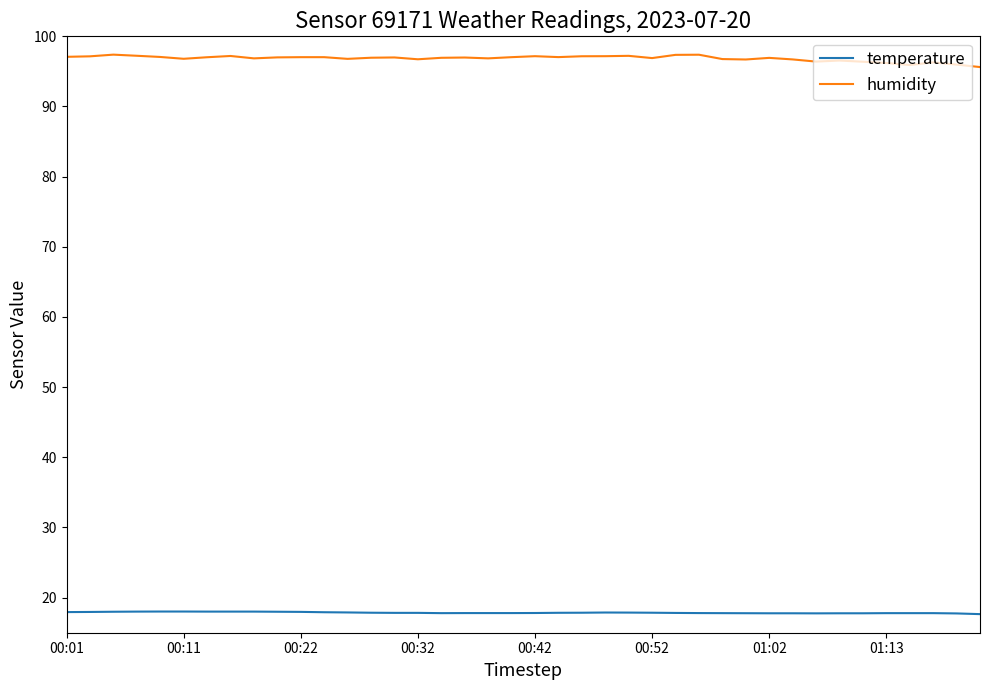

Which series has the largest total across all categories?

humidity